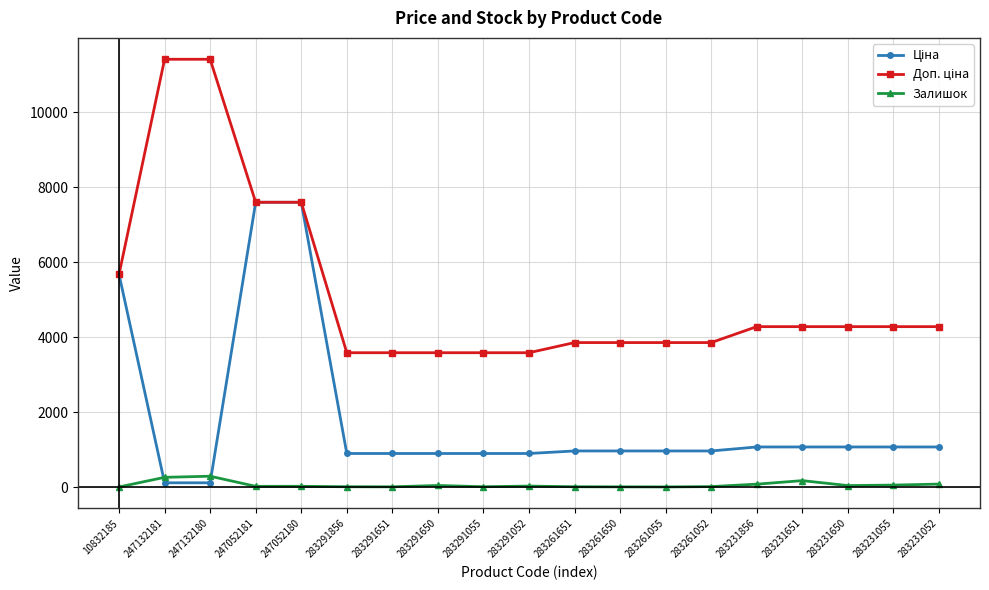

Is it true that Залишок equals 43.0 at 283291650?

True